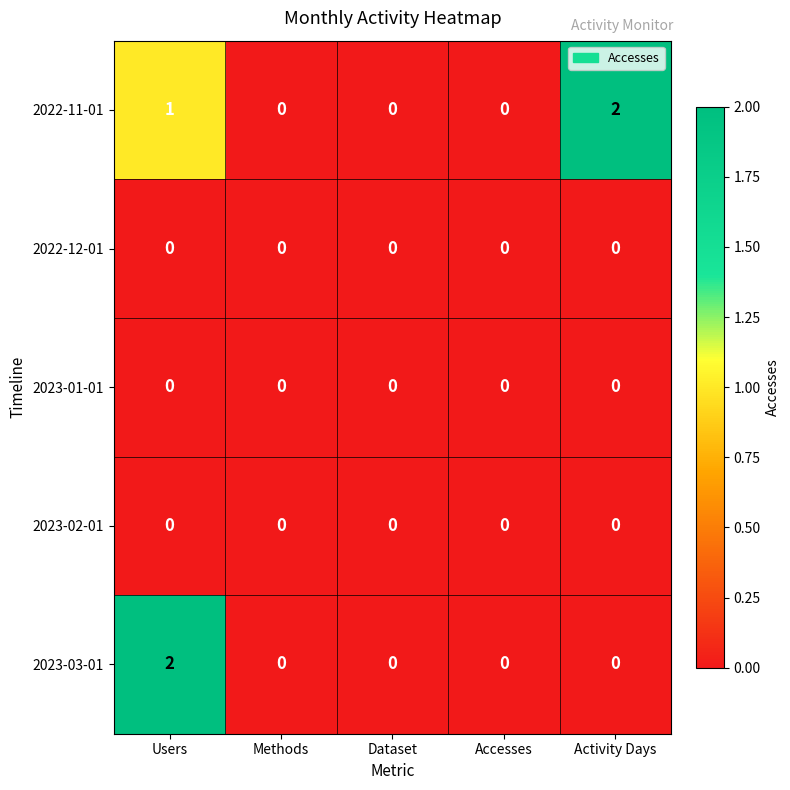

Which series has the largest total across all categories?

2022-11-01